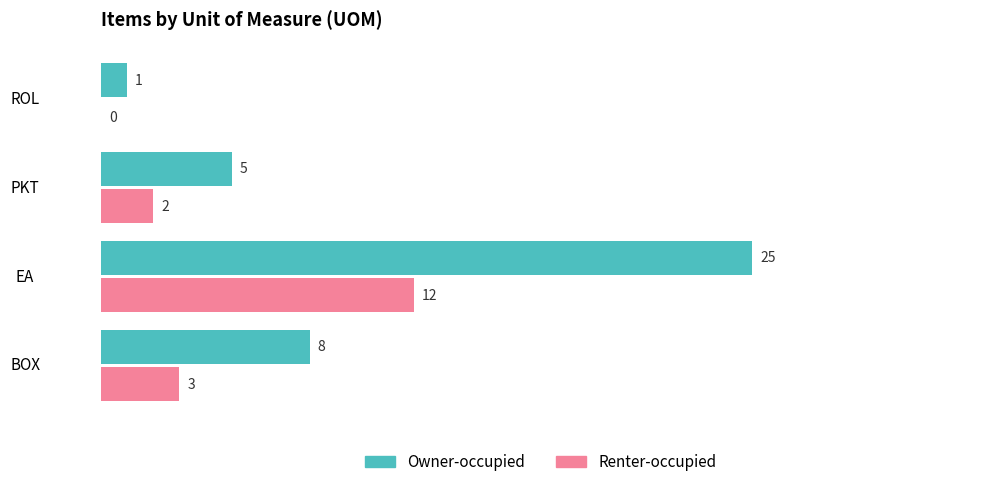

Where is Owner-occupied nearest to the value 13?

BOX